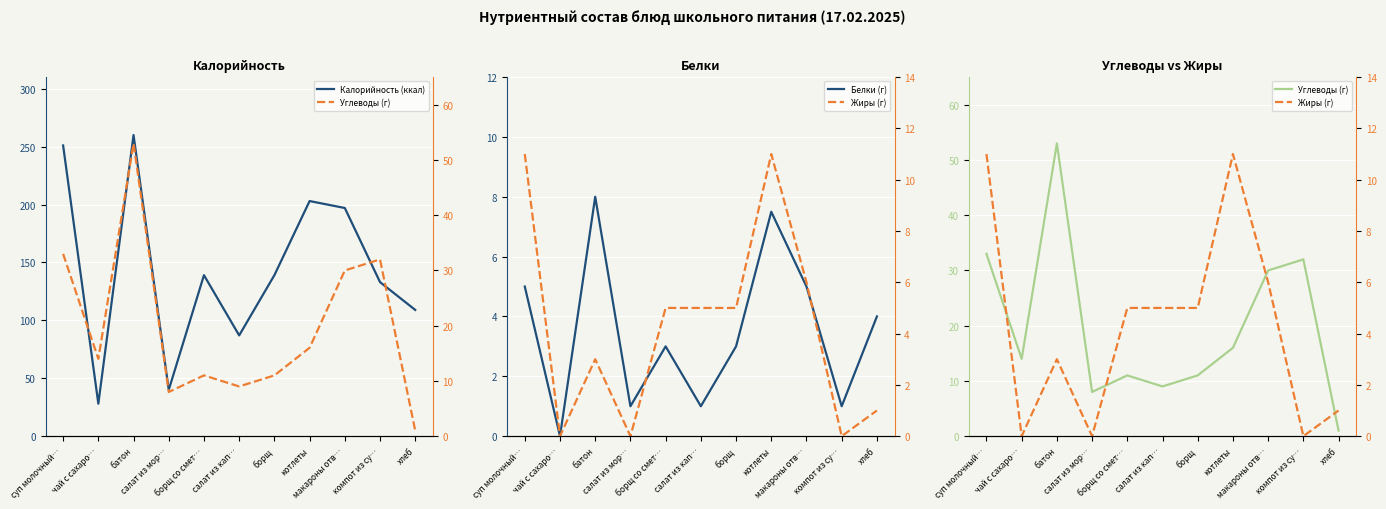

What are all the series names shown in the legend?

Калорийность (ккал), Белки (г), Углеводы (г), Жиры (г)